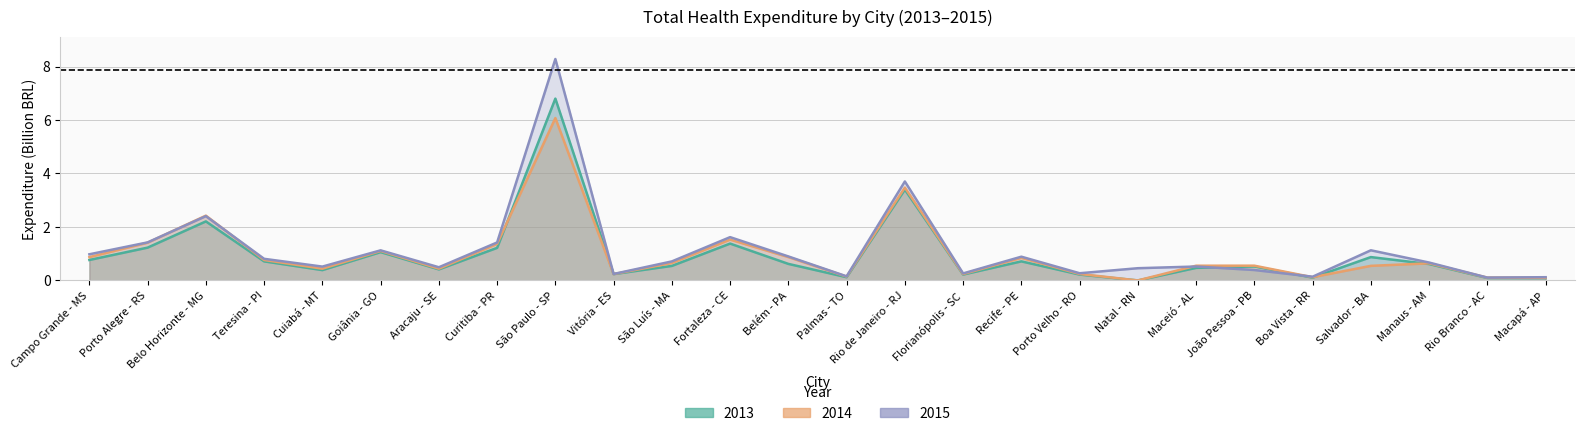

The value of 2015 at Salvador - BA is 1.1. True or false?

True